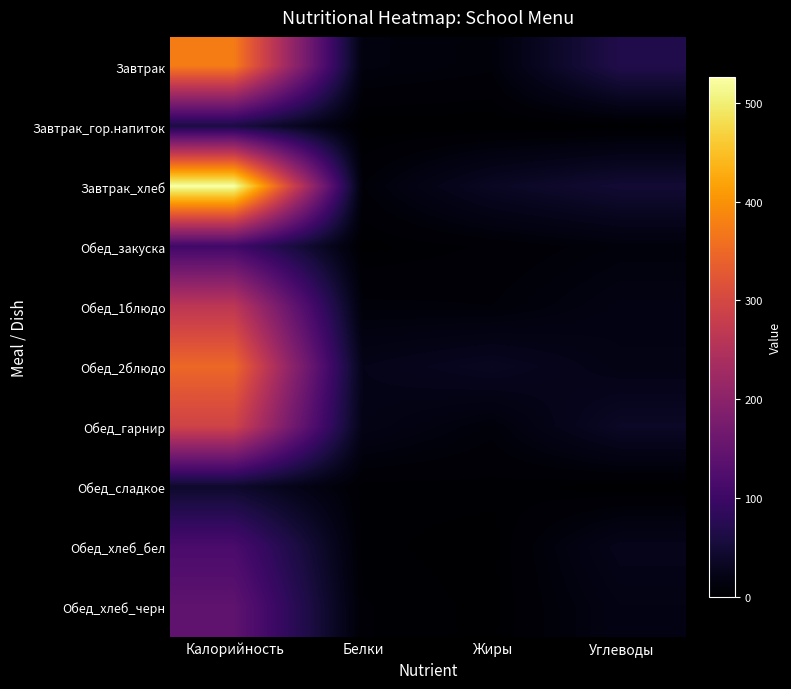

List the series in order of their peak value, highest first.

Завтрак_хлеб, Завтрак, Обед_2блюдо, Обед_гарнир, Обед_1блюдо, Обед_хлеб_черн, Обед_хлеб_бел, Обед_закуска, Завтрак_гор.напиток, Обед_сладкое